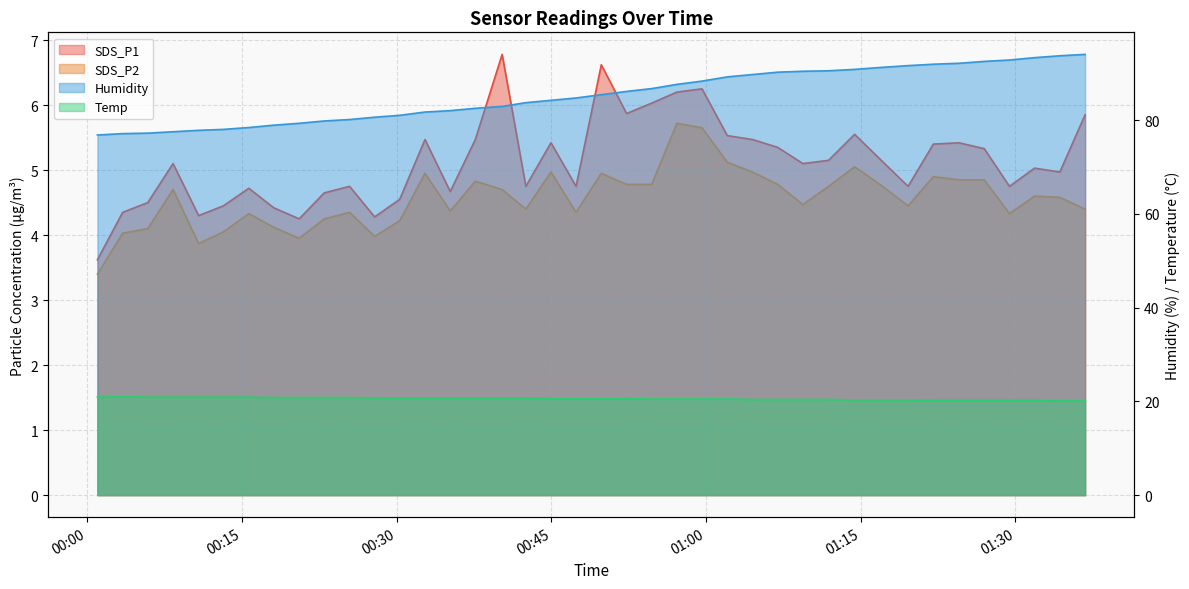

In SDS_P2, how many points are lower than both neighbors (excluding endpoints)?

9